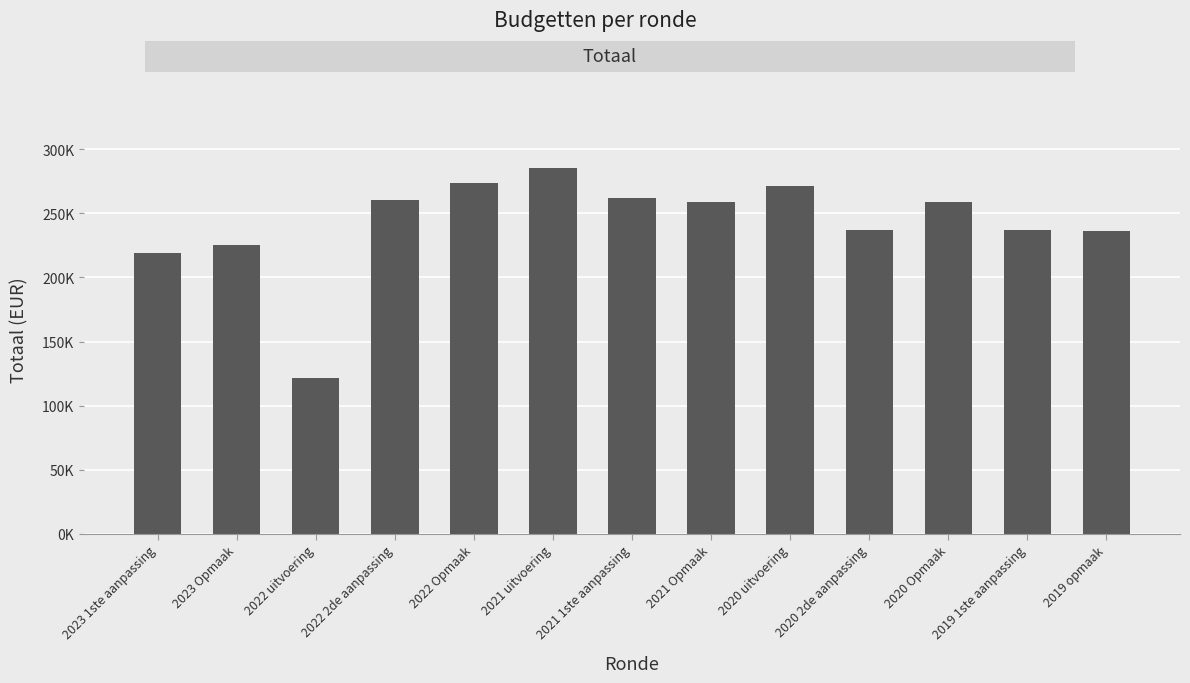

What is the ratio of the value at 2019 opmaak to the value at 2021 uitvoering?

0.8